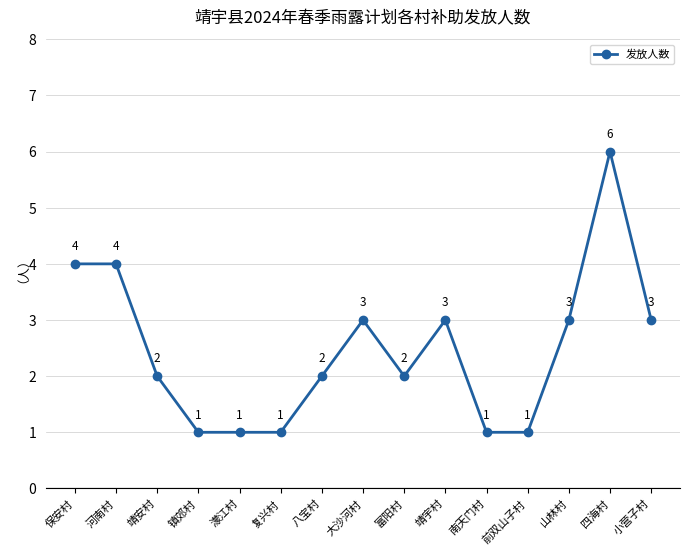

What position from the left is 富阳村?

9